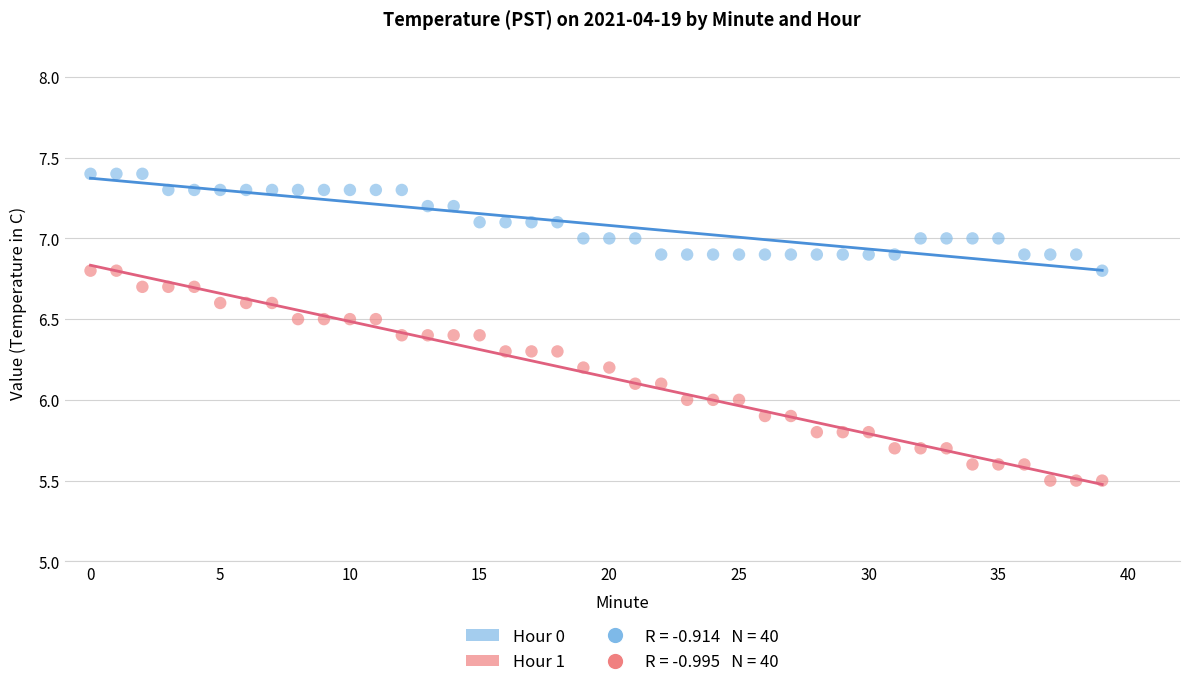

Across all data points, what is the range of Y values (max minus min)?

1.9